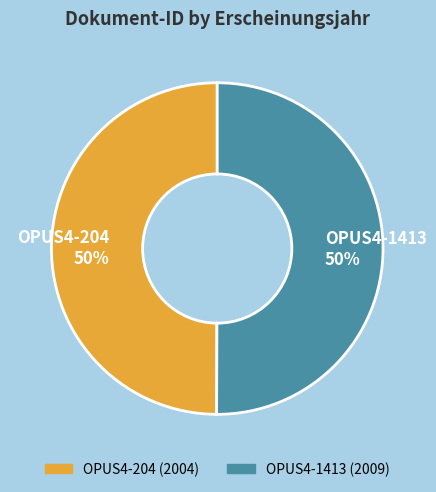

Approximately how many times larger is the value at OPUS4-1413 compared to OPUS4-204?

1.0